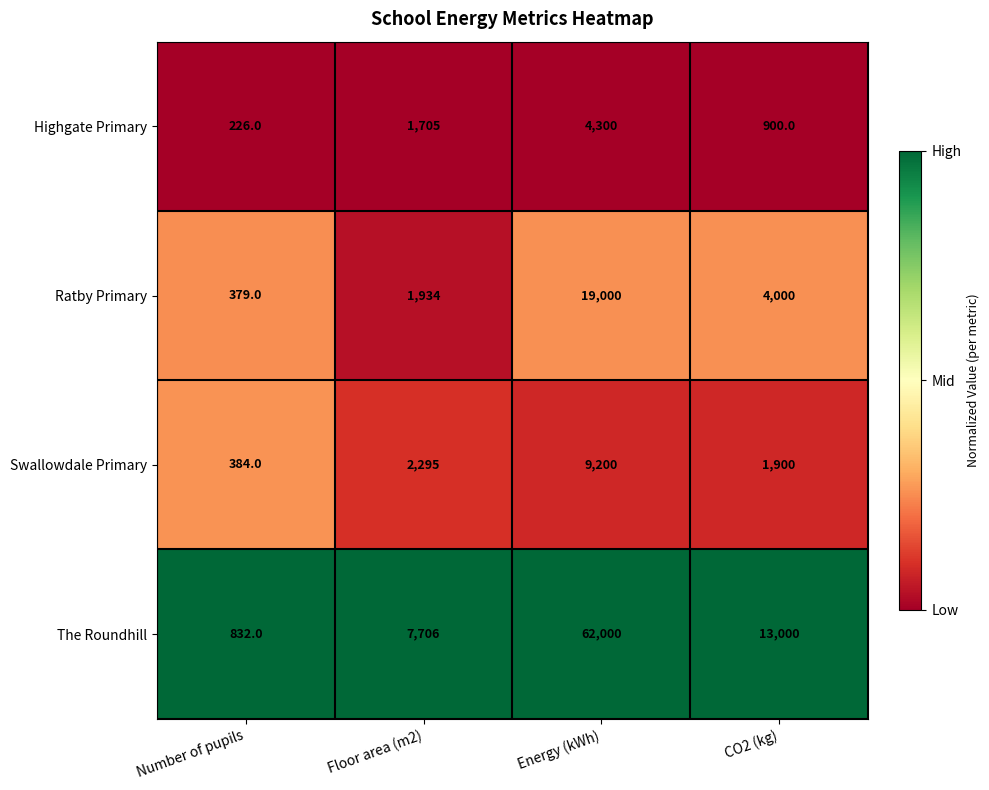

Is it true that Highgate Primary equals 2812 at Energy (kWh)?

False